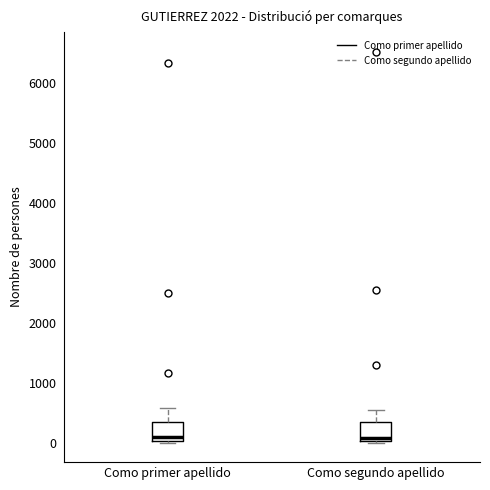

Reading left to right, transcribe this box plot: for each box, give where its median line is, the range the box spans, and where its two whiskers end, as read against the y-axis. The values are not printed on the chart, so give them approximately, as read against the axis.

Como primer apellido: median 100, box 0 to 300, whiskers 0 (just below the box's lower edge) to 600
Como segundo apellido: median 100, box 0 to 400, whiskers 0 (just below the box's lower edge) to 500